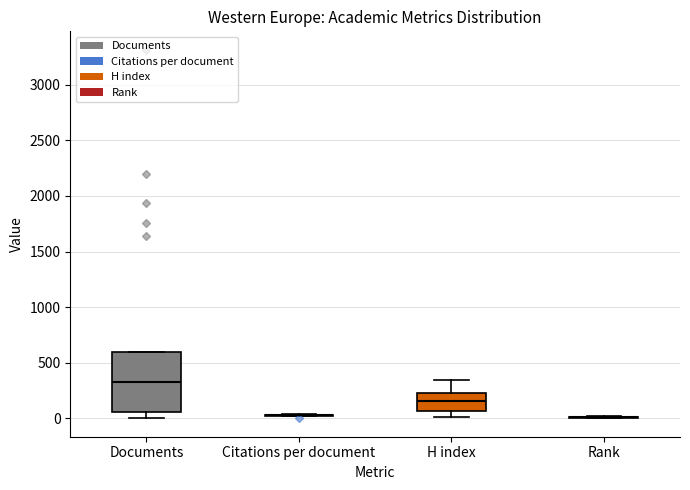

Comparing the boxes themselves (not the whiskers), which one is the tallest?

Documents